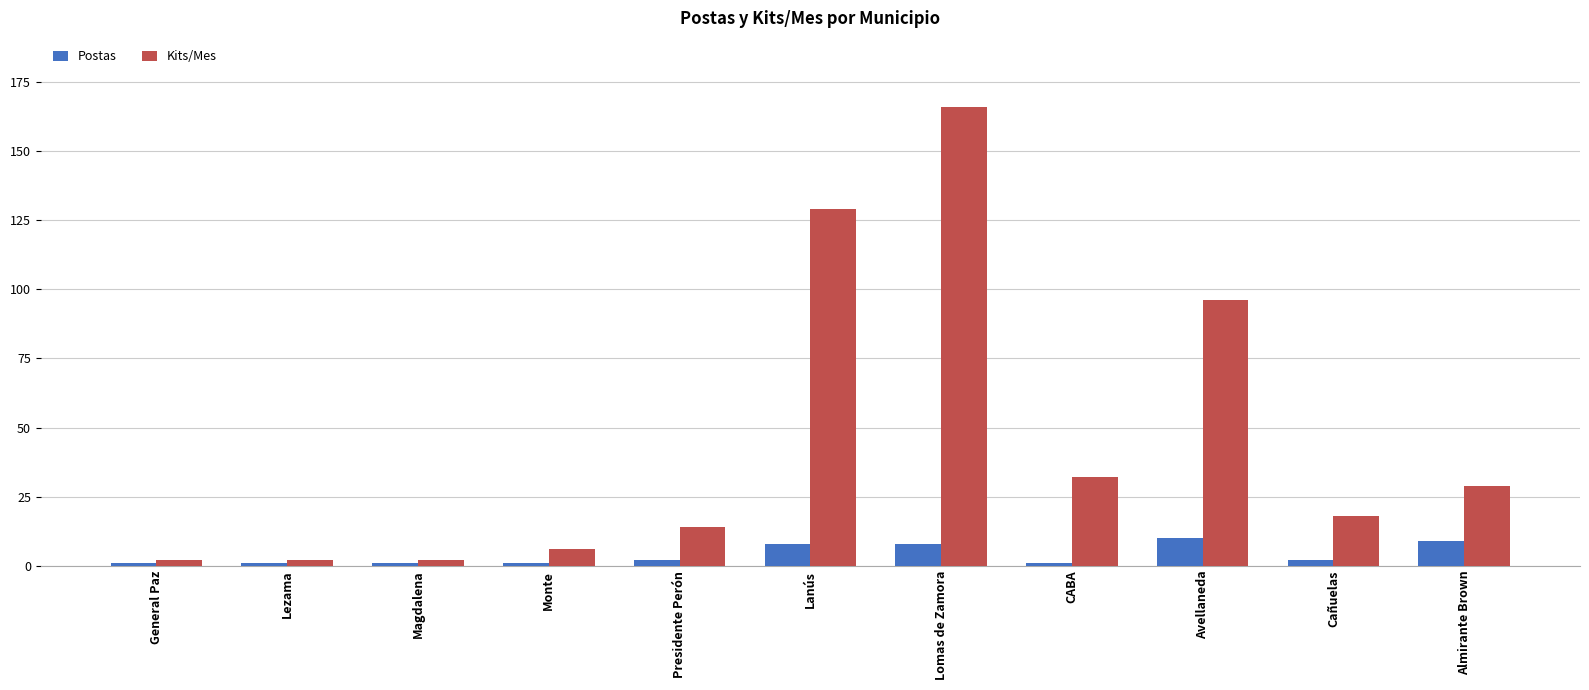

How many Postas values are between 1 and 8?

9